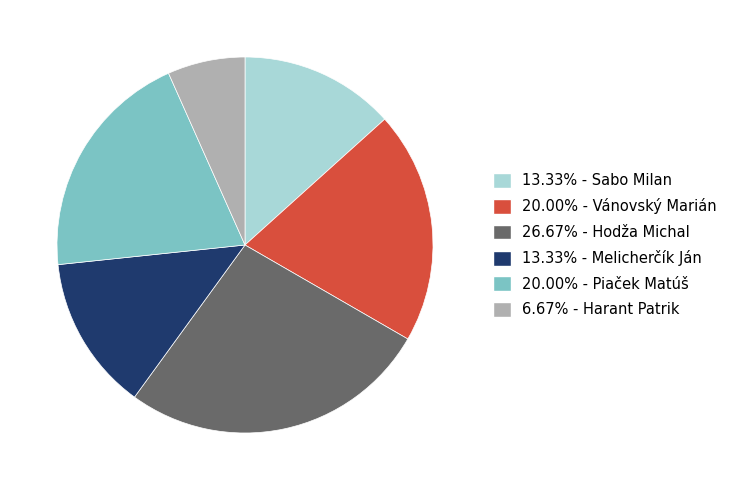

What is the ratio of the value at 20.00% - Vánovský Marián to the value at 6.67% - Harant Patrik?

3.0